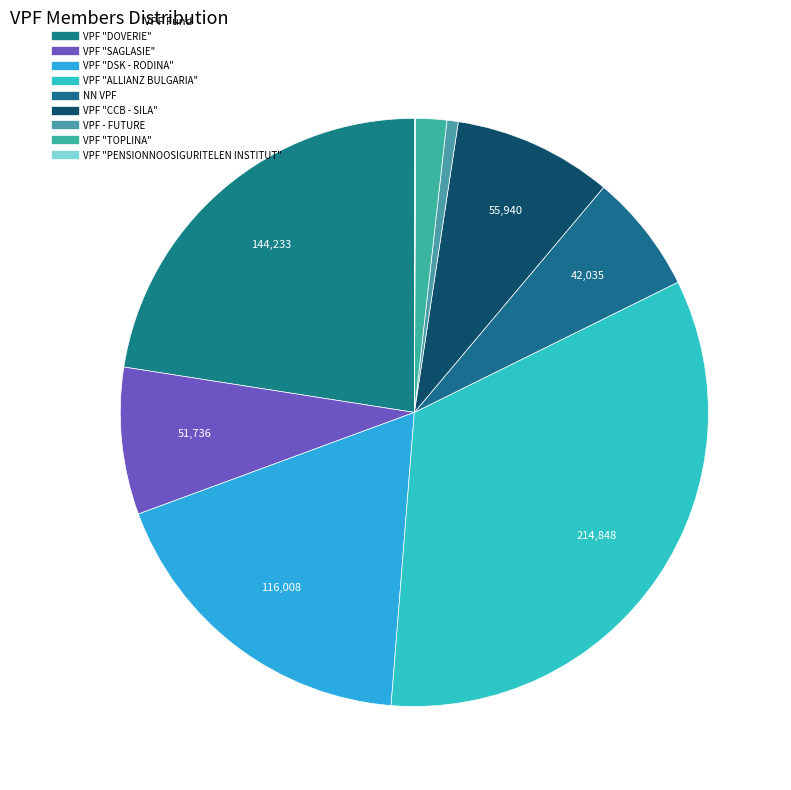

To the nearest percent, what percentage of the pie is VPF "TOPLINA"?

2%